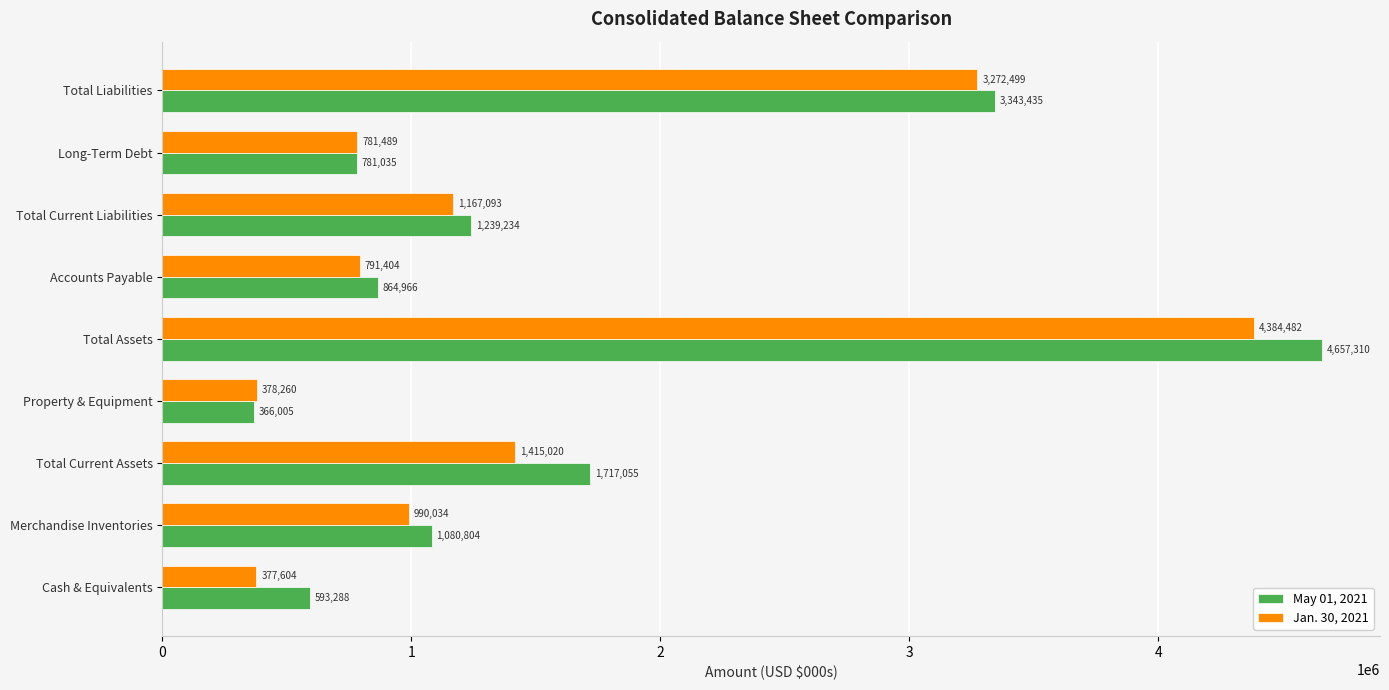

List the series in order of their overall mean, lowest first.

Jan. 30, 2021, May 01, 2021